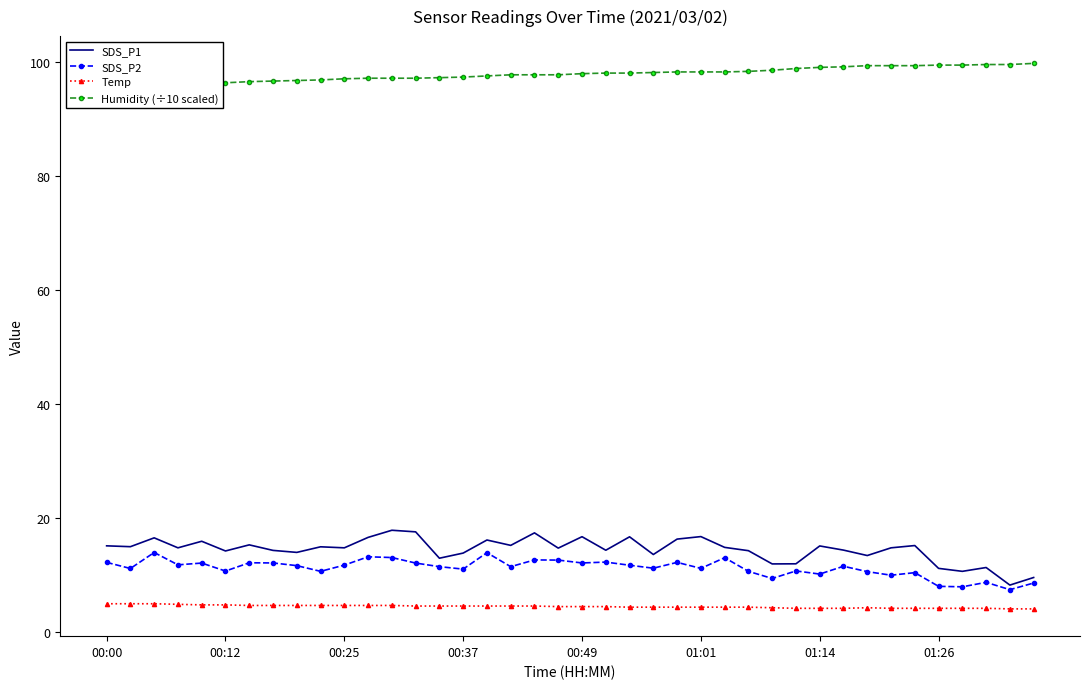

Which category has the lowest value in the Humidity (÷10 scaled) series?

00:00